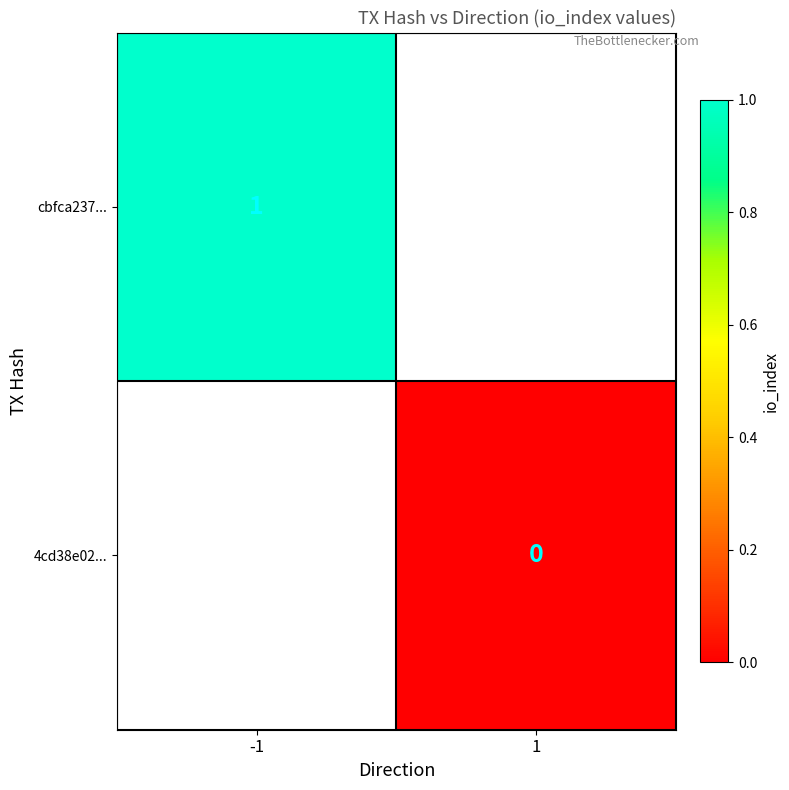

Which category has the highest value across all series?

-1